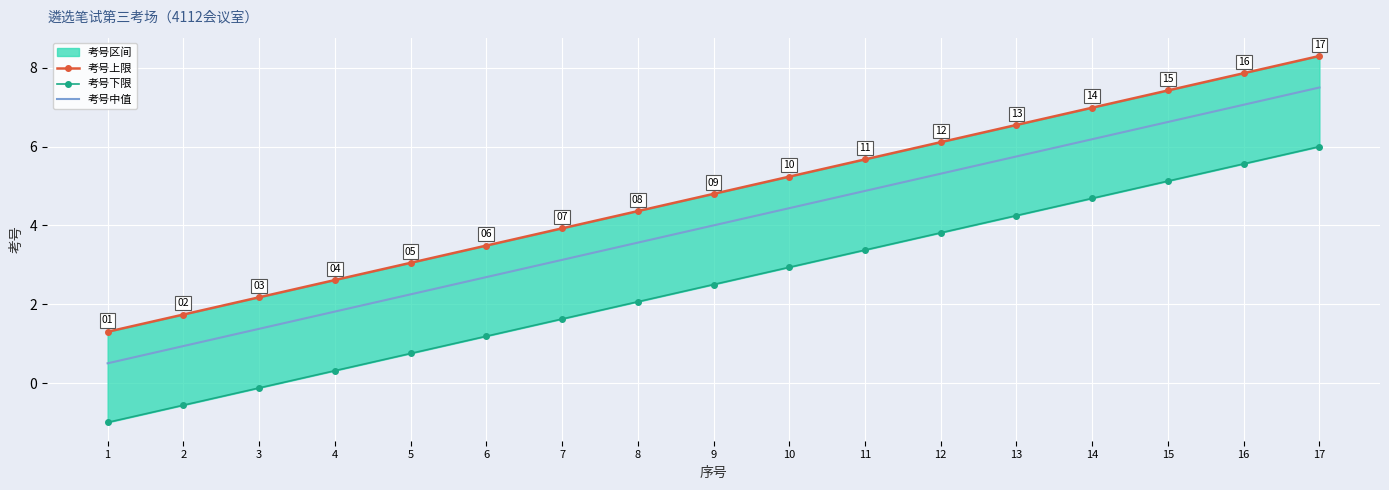

True or false: 考号中值 has more than 1 points higher than both neighbors.

False